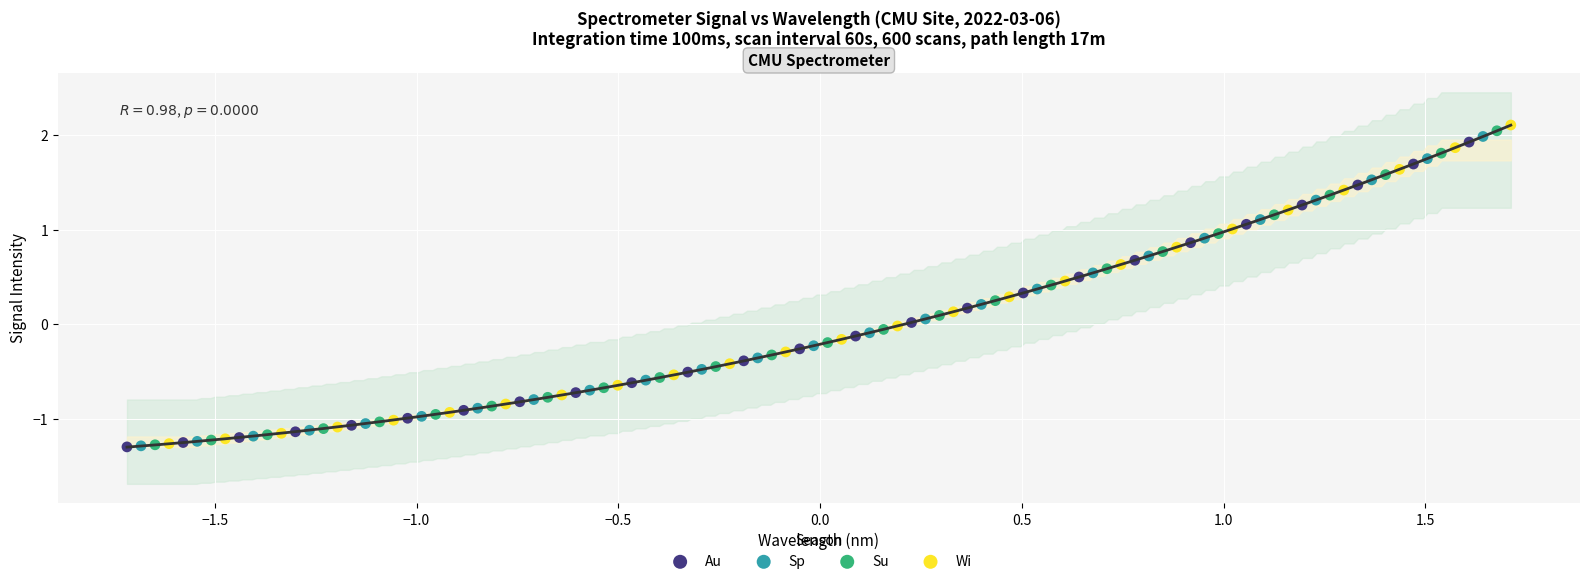

Which series has the widest spread of Y values?

Wi